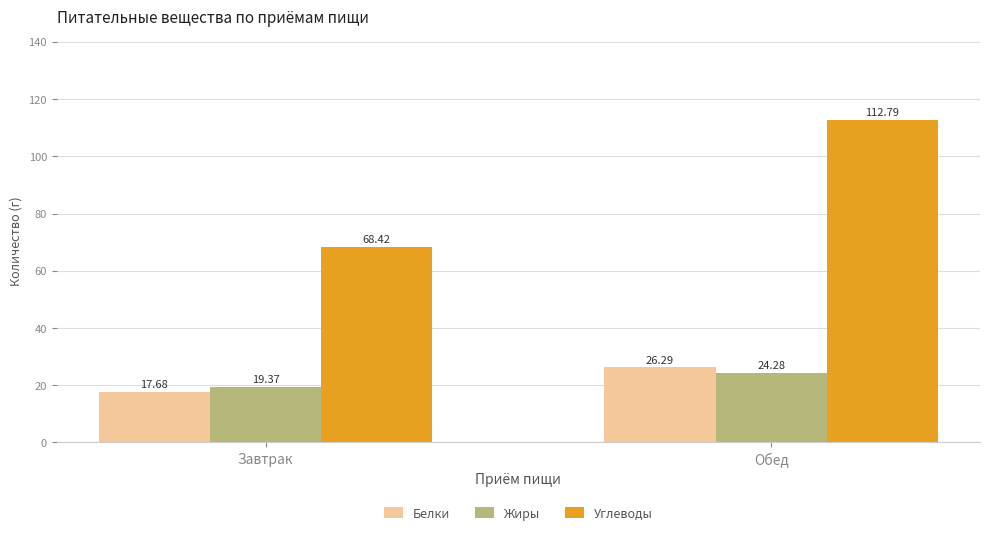

Which series changed the most between Завтрак and Обед?

Углеводы